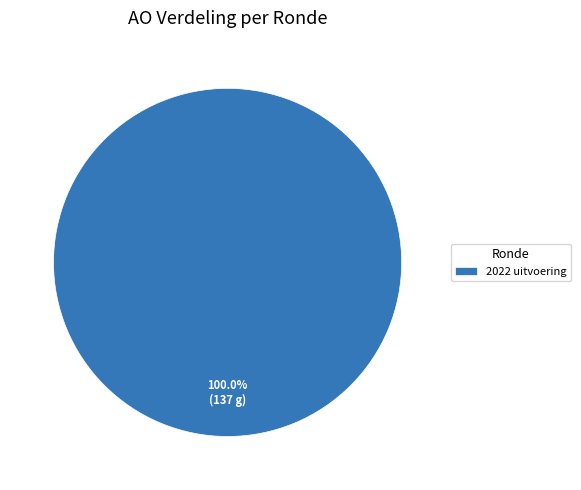

Rank the categories by value from highest to lowest.

2022 uitvoering